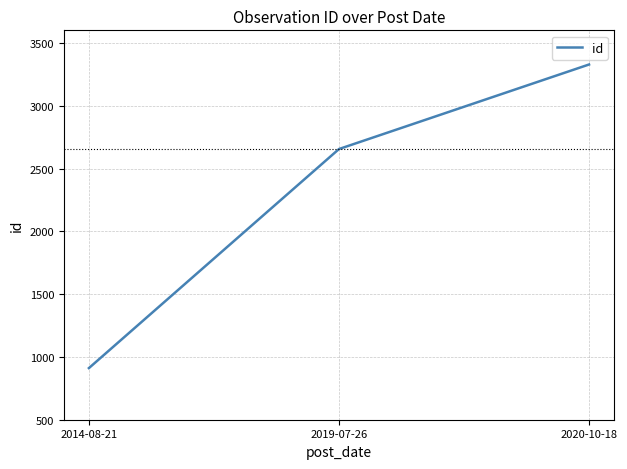

Rank the categories by value from highest to lowest.

2020-10-18, 2019-07-26, 2014-08-21